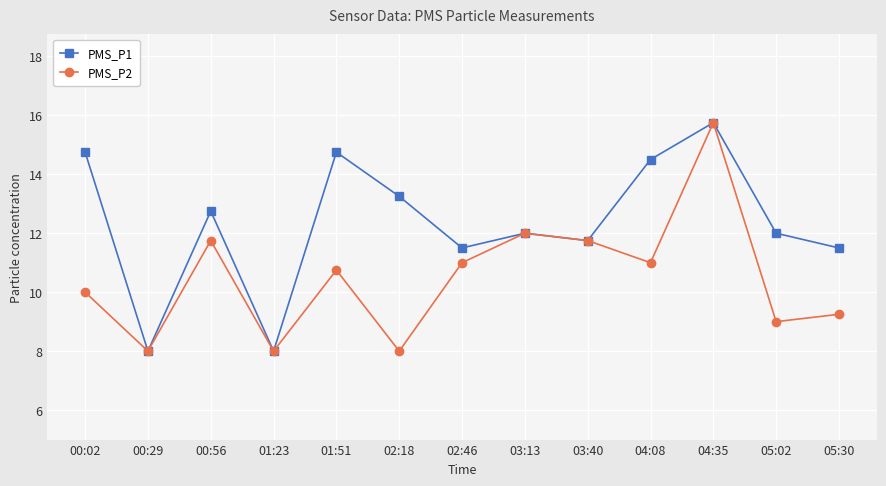

The PMS_P2 series shows 8.0 at 02:18. True or false?

True